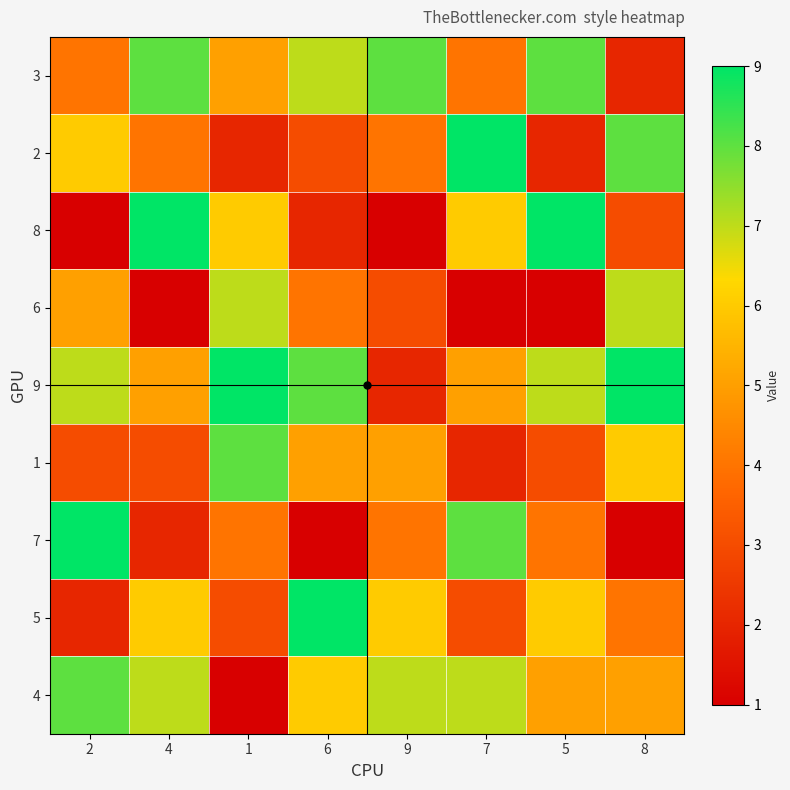

At how many categories does at least one series exceed 2?

8